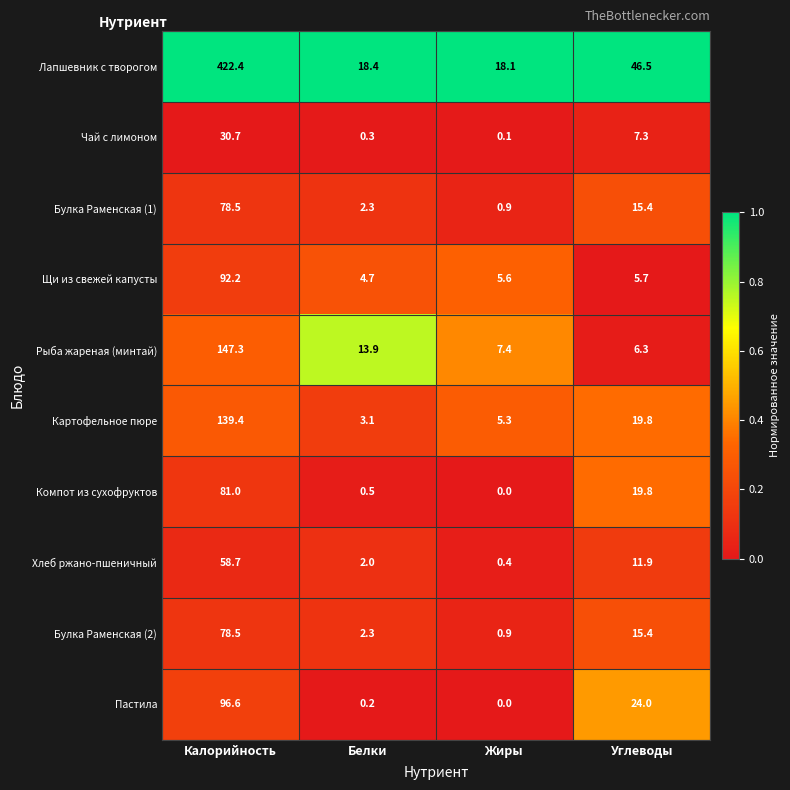

What is the difference between the Компот из сухофруктов values at Углеводы and Жиры?

19.8